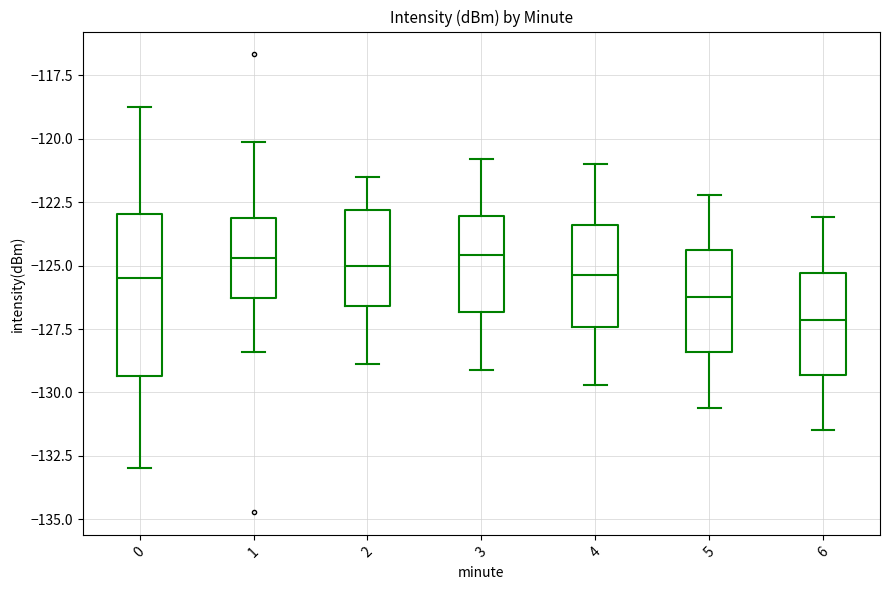

Where does the lower whisker of the box at x = 6 end on the y-axis? The values are not printed on the chart, so give them approximately, as read against the axis.

-131.5